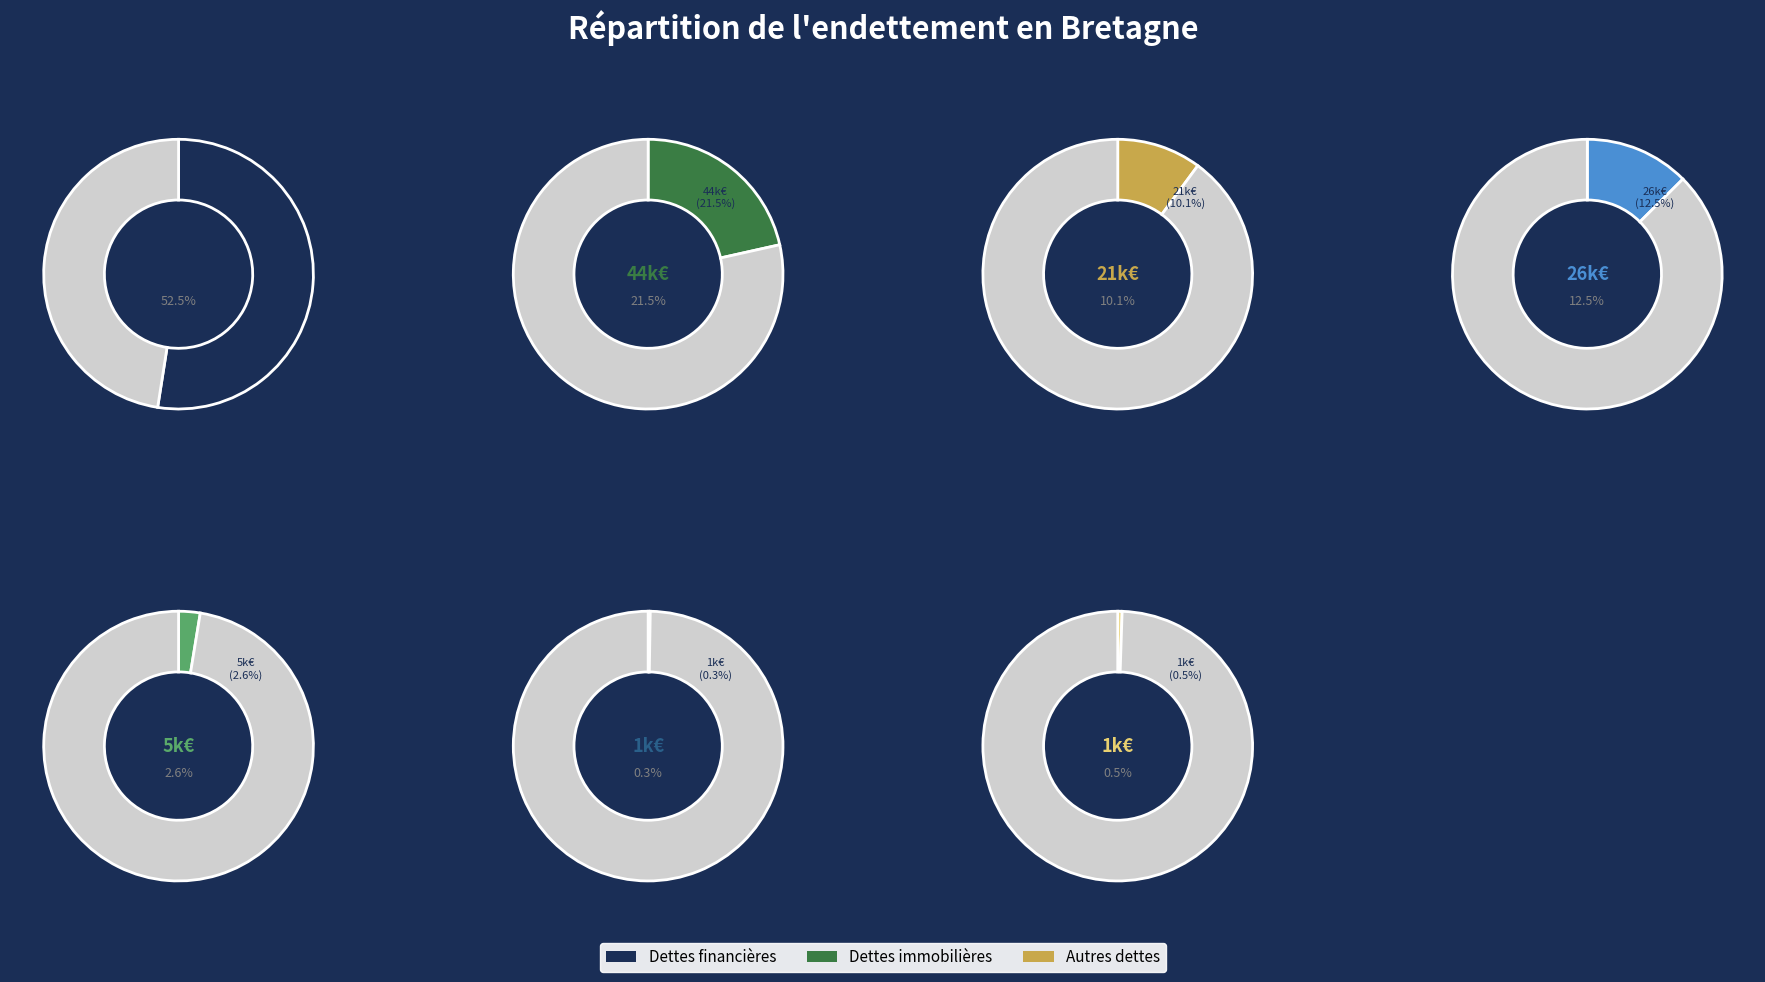

Count the number of slices in the pie.

7